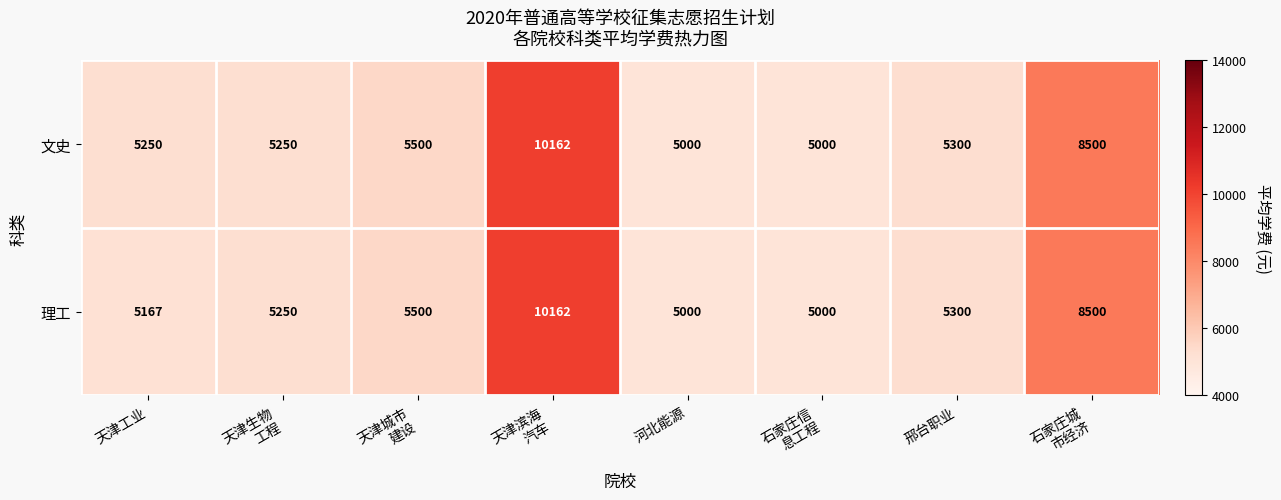

What is the sum of all 文史 values?

49962